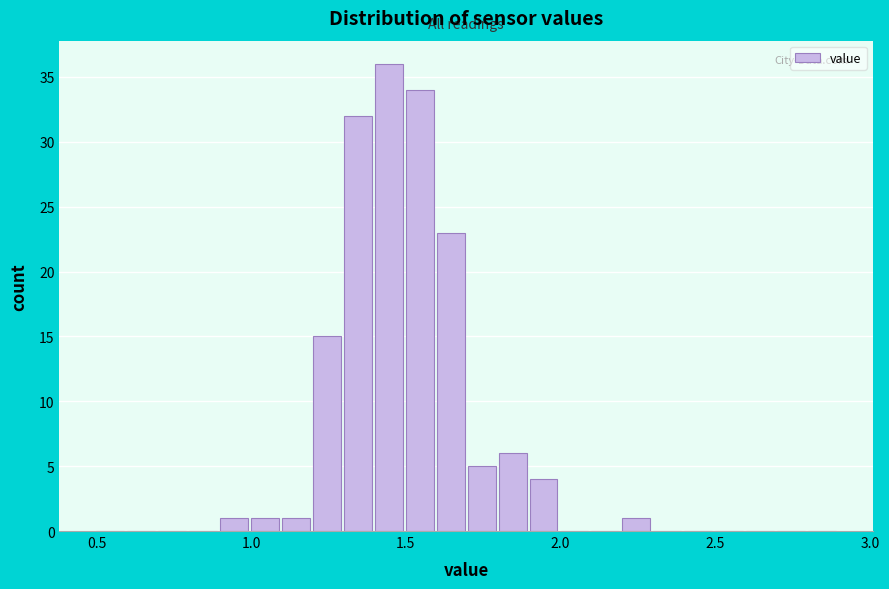

Read against the x-axis, roughly where is the centre of the tallest bar?

1.45